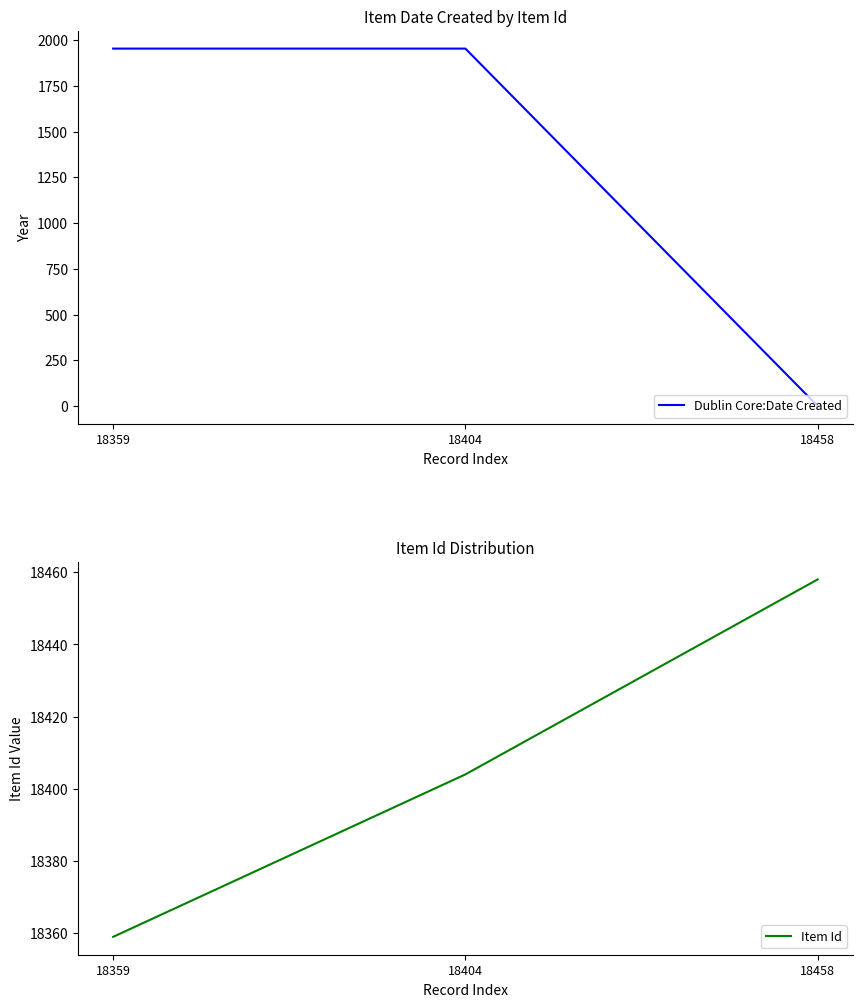

Is this an area chart (filled region under the line)?

No